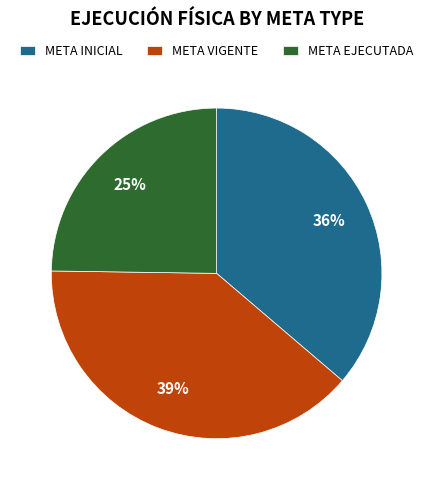

True or false: META EJECUTADA accounts for 36% of the total.

False